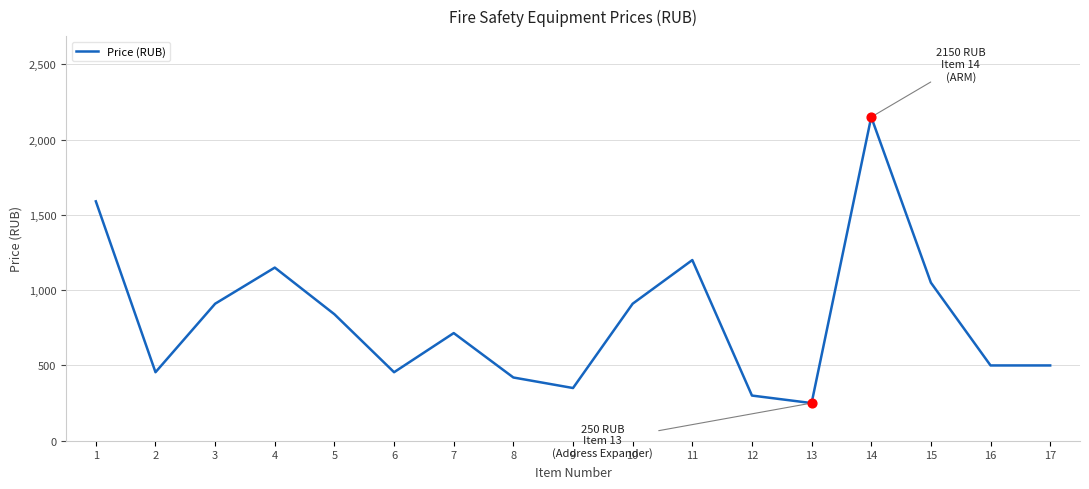

Approximately how many times larger is the value at 13 compared to 11?

0.2